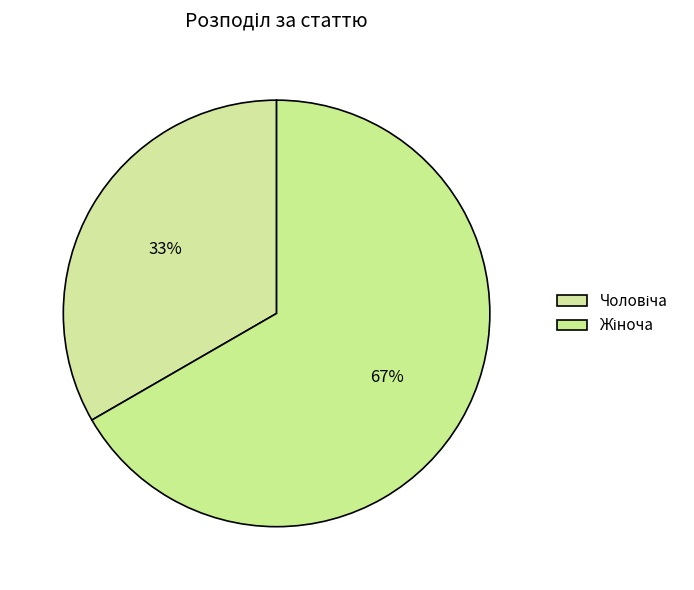

To the nearest percent, what percentage of the pie is Жіноча?

67%